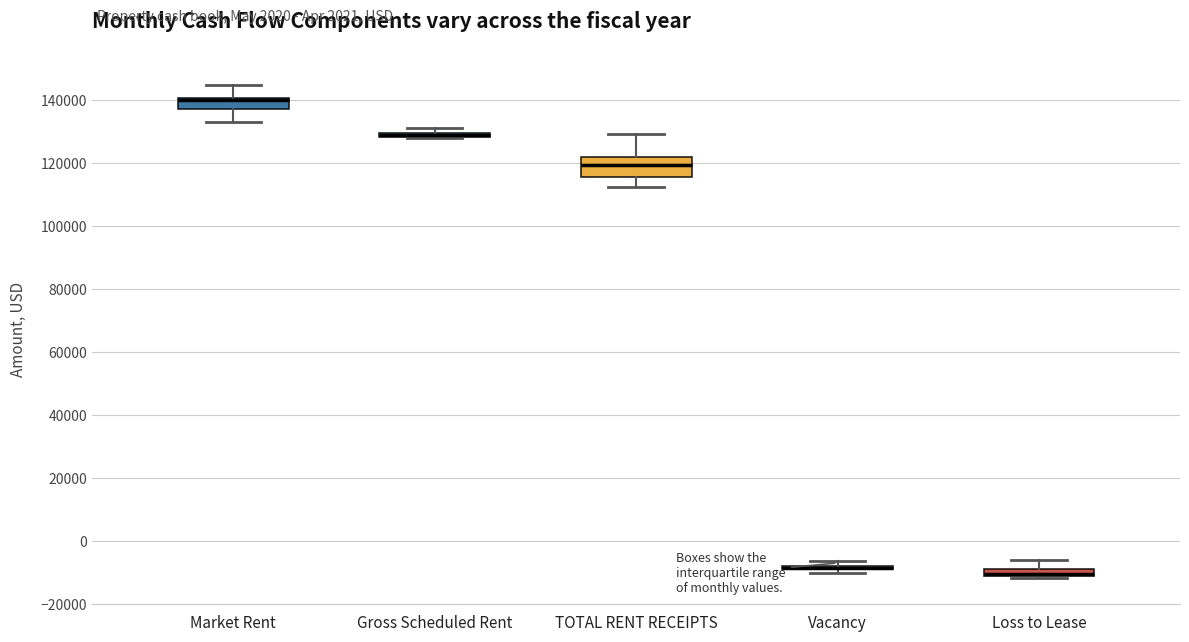

Which box is the tallest, from its lower edge to its upper edge?

TOTAL RENT RECEIPTS